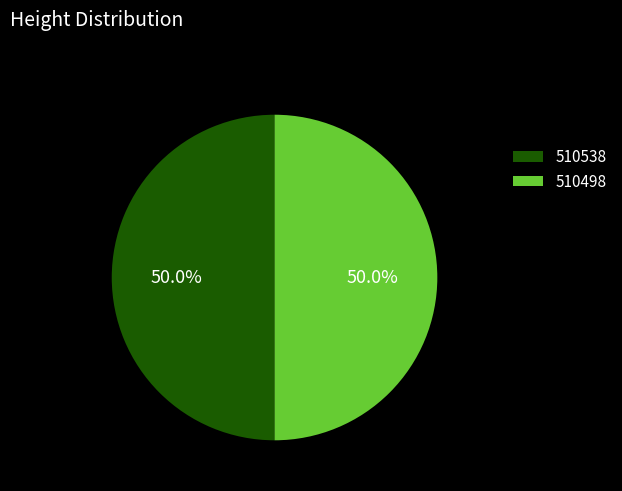

The 510498 slice represents 50% of the pie. True or false?

True